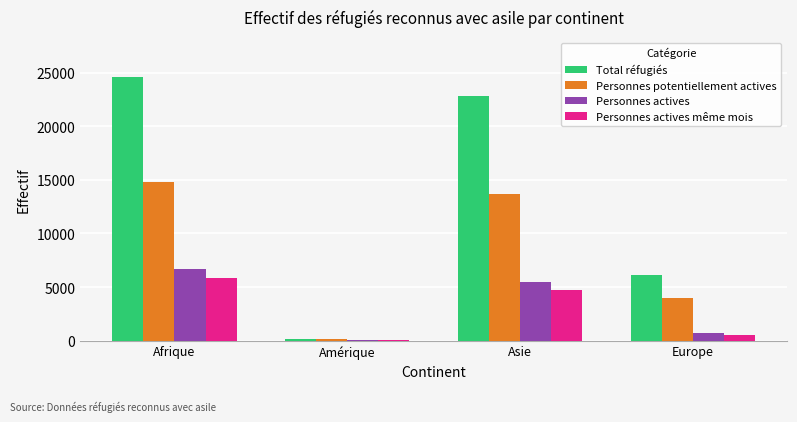

The value of Personnes actives même mois at Asie is 7638. True or false?

False